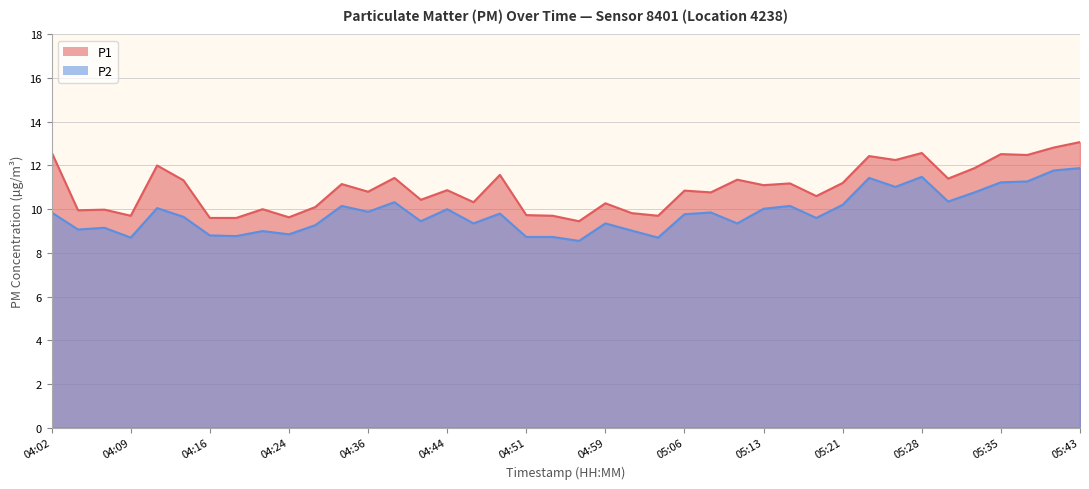

Is the value of P1 at 04:02 greater than the value of P2 at 04:59?

Yes